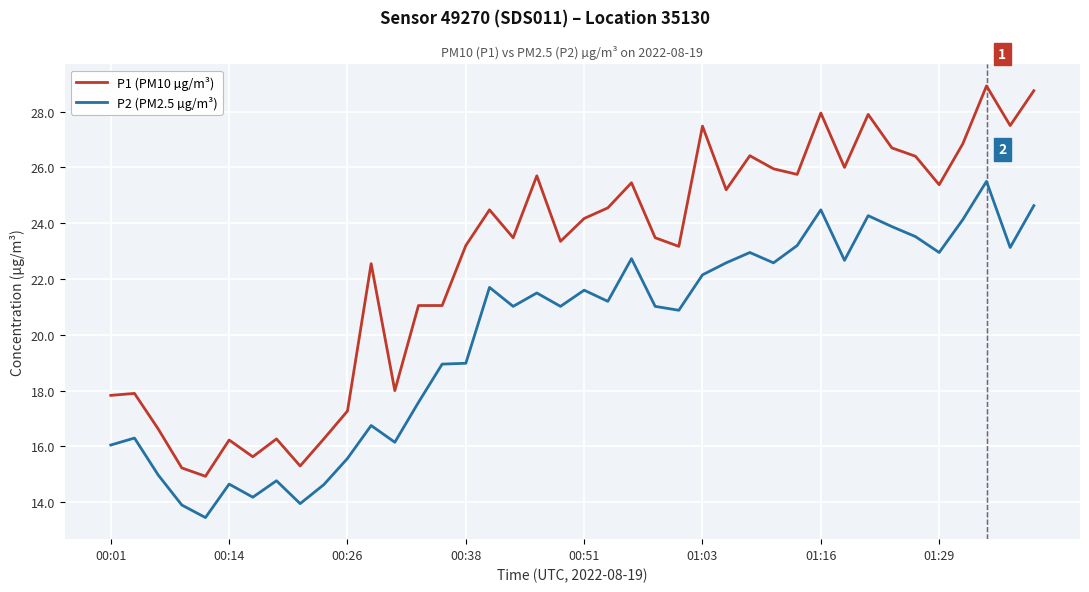

At how many categories does at least one series exceed 27?

6